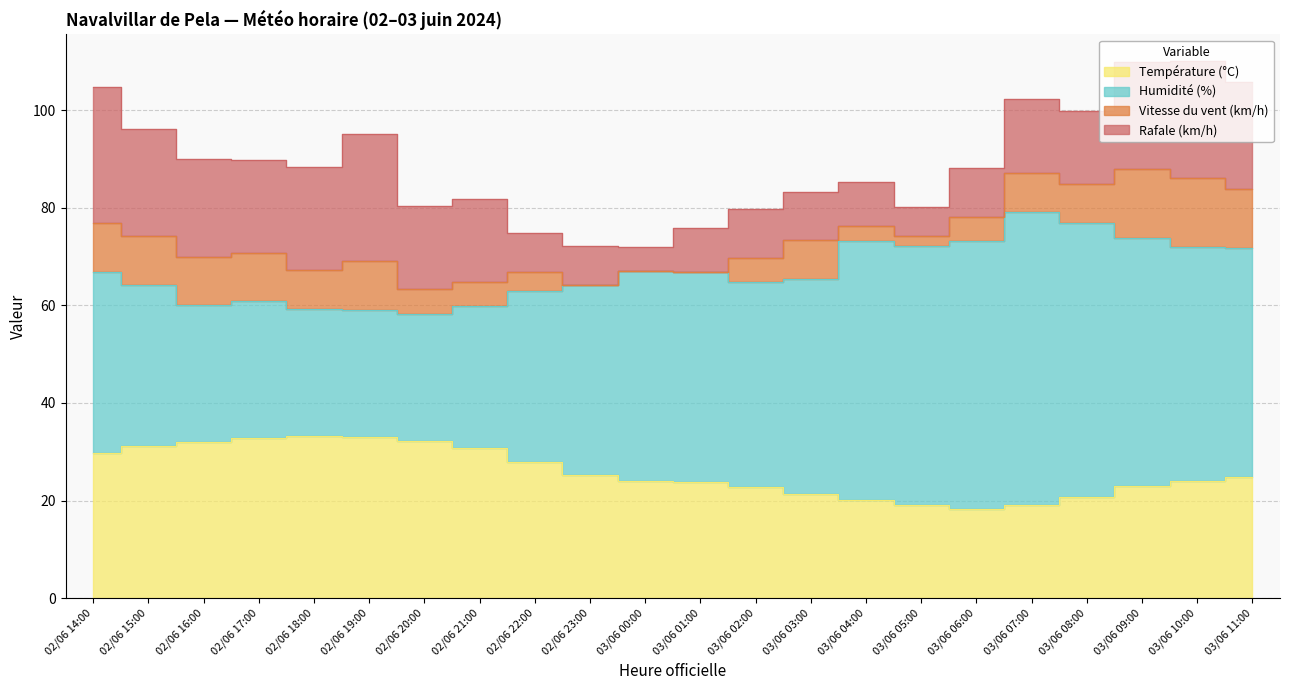

What are all the series names shown in the legend?

Température (°C), Humidité (%), Vitesse du vent (km/h), Rafale (km/h)